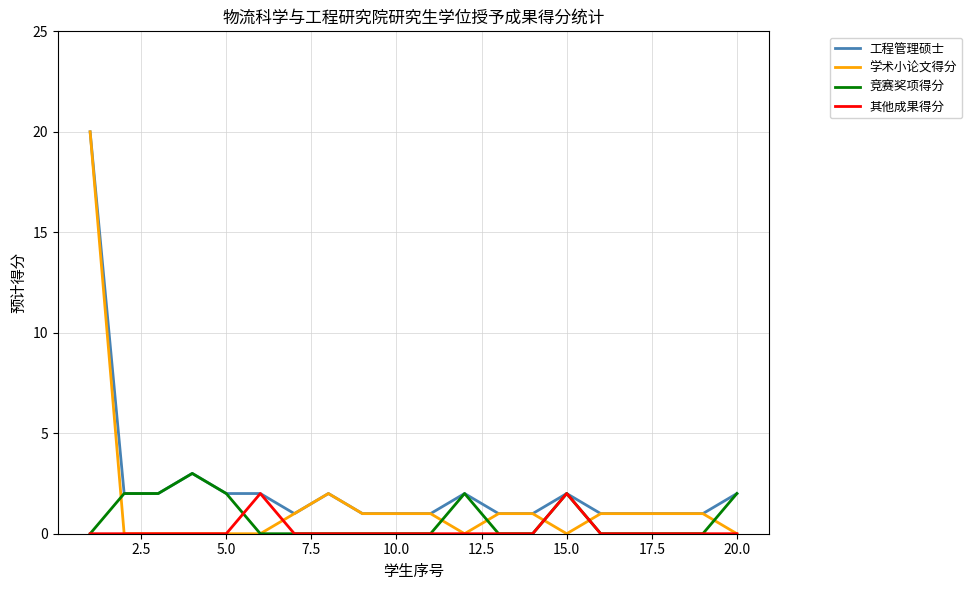

Which series has the largest range (max minus min)?

学术小论文得分